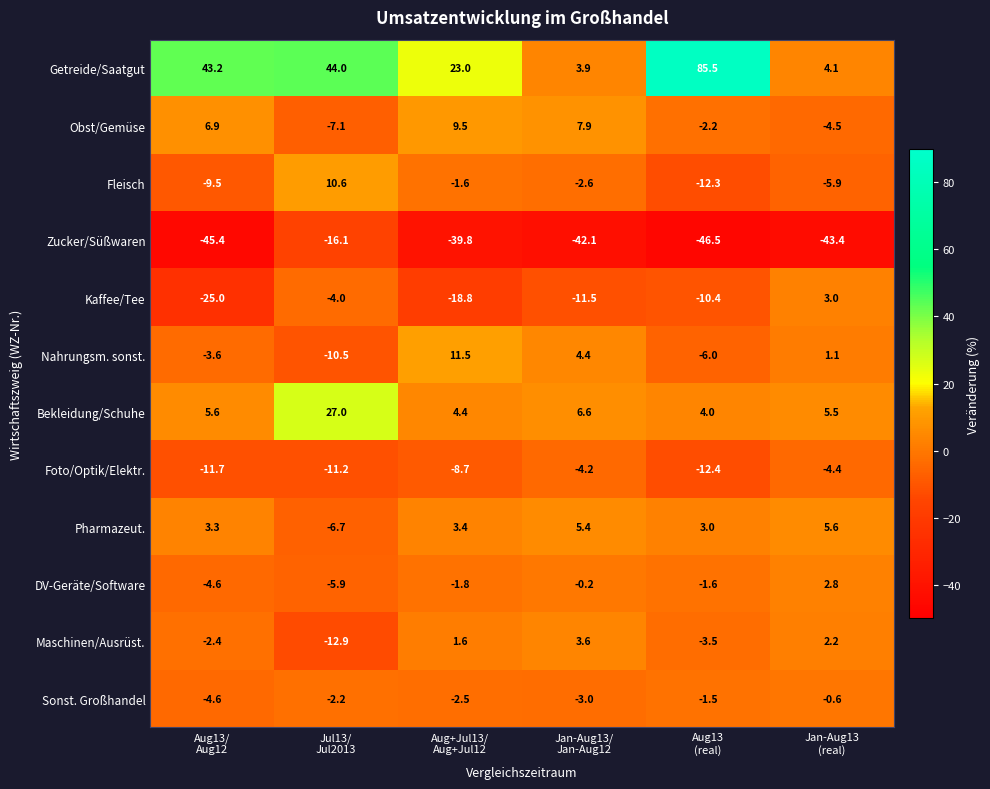

Which series changed the most between Aug13/
Aug12 and Jan-Aug13/
Jan-Aug12?

Getreide/Saatgut